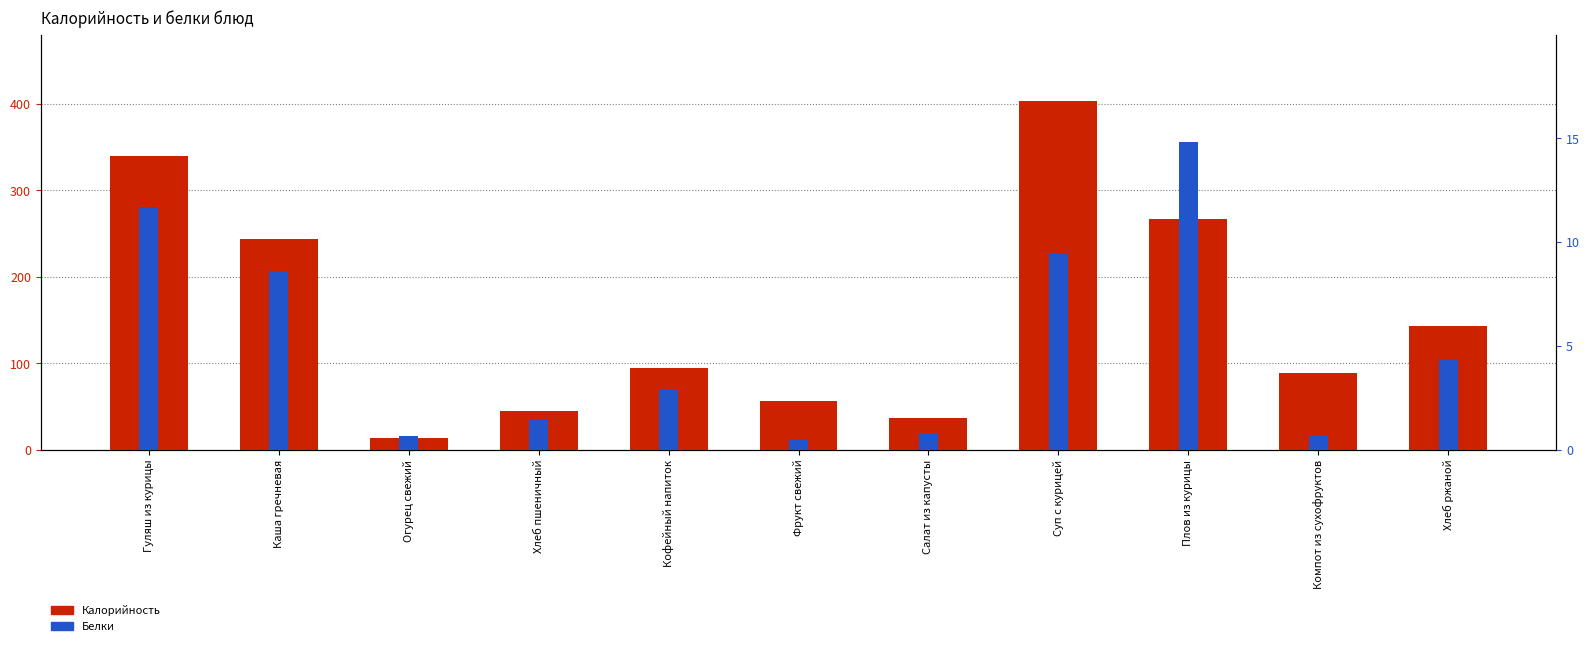

What position from the right is Огурец свежий?

9